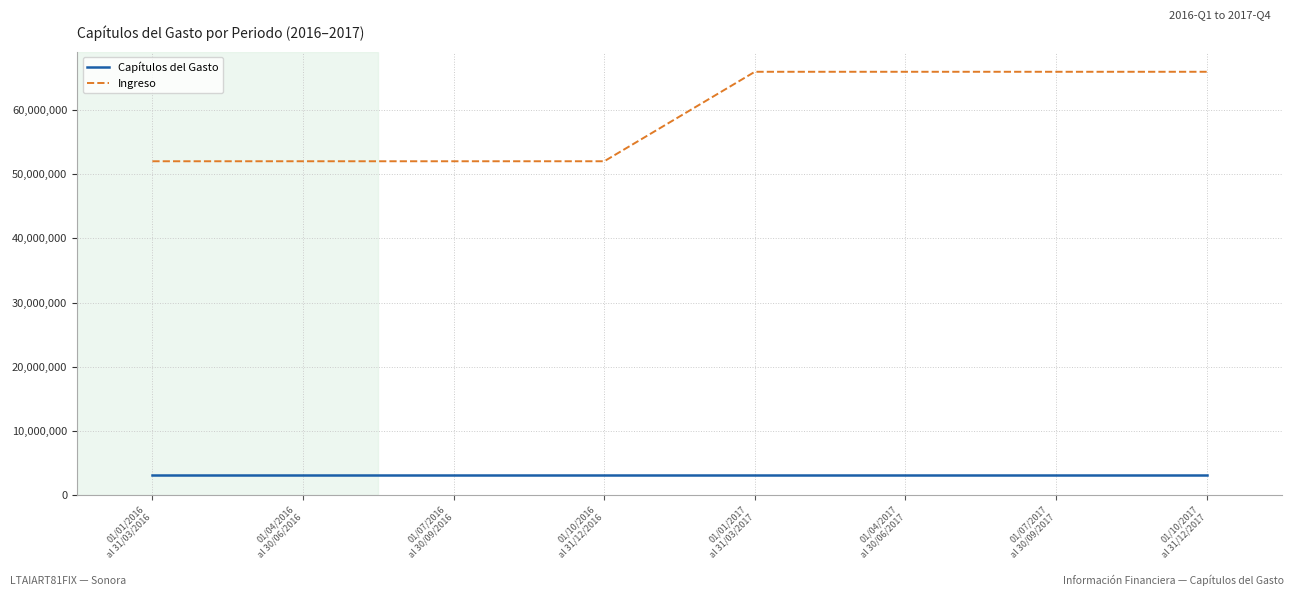

List the series in order of their peak value, highest first.

Ingreso, Capítulos del Gasto